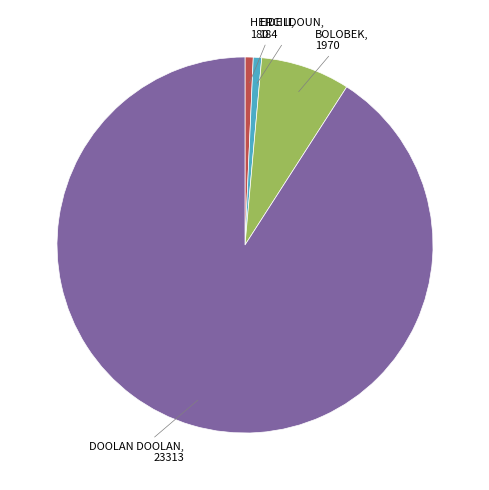

What is the majority slice?

DOOLAN DOOLAN